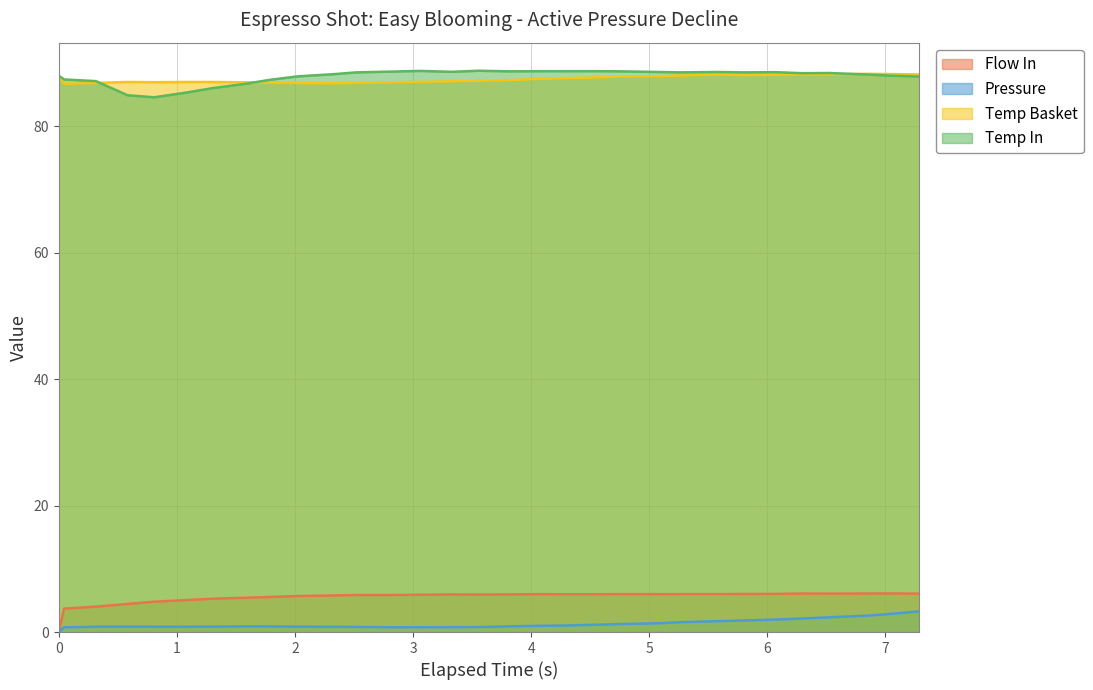

What is the maximum value shown in the chart?

88.8